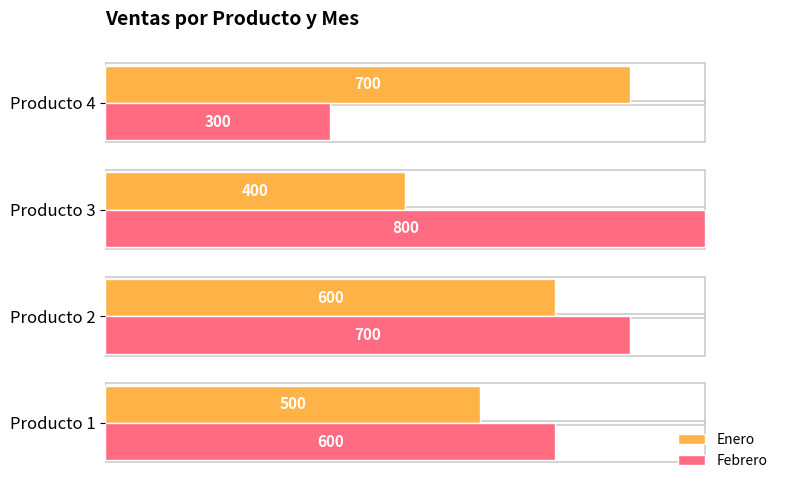

At which label does Enero reach its peak?

Producto 4